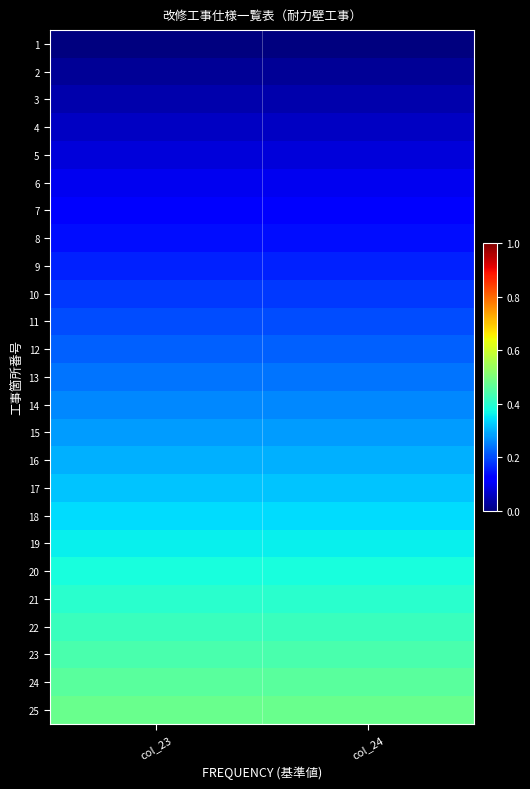

What is the maximum value shown in the chart?

0.5